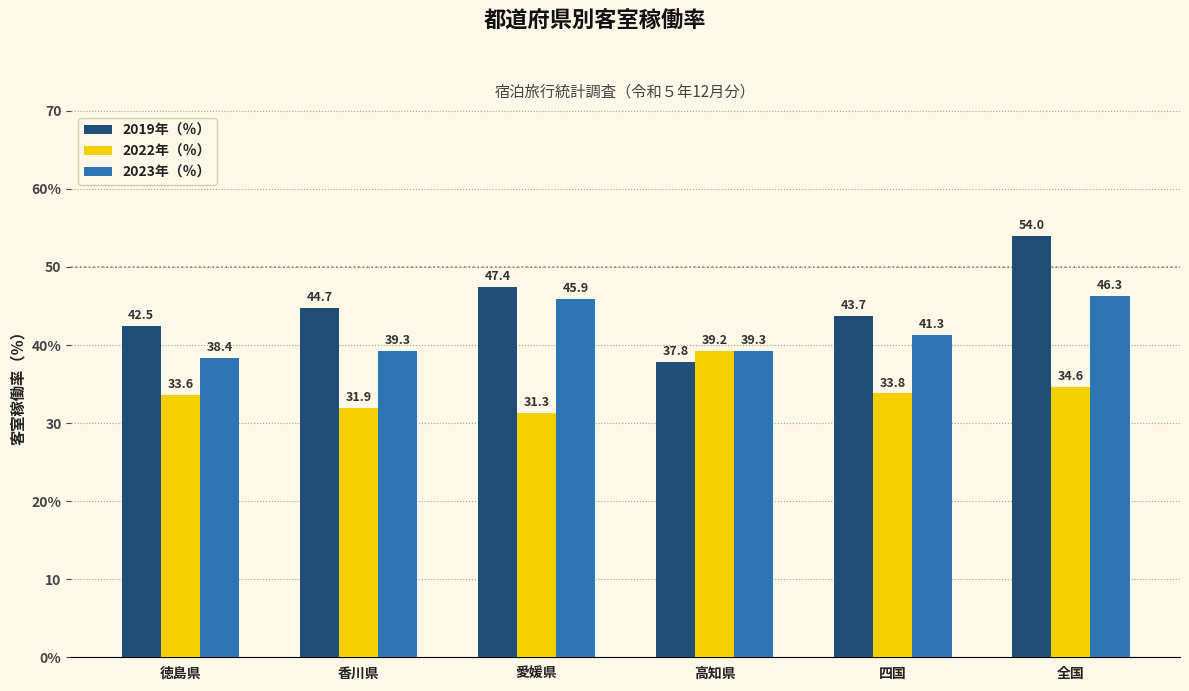

Rank the series at 高知県 from lowest to highest value.

2019年（％）, 2022年（％）, 2023年（％）